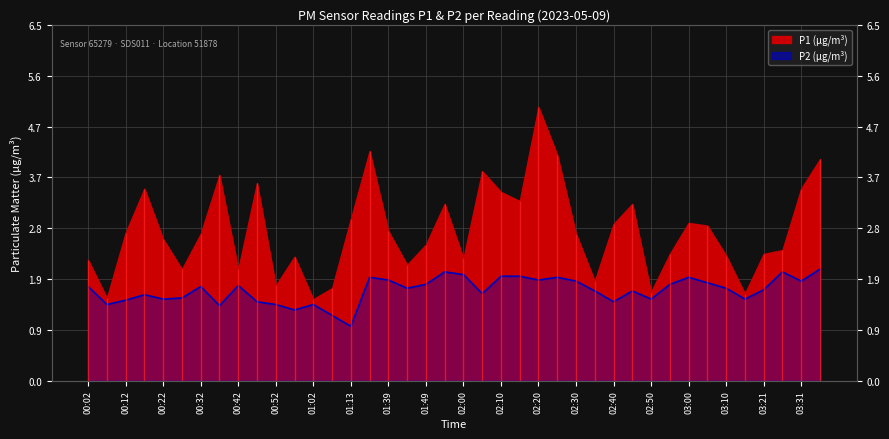

What is the value of the 31st point from the left?

1.5